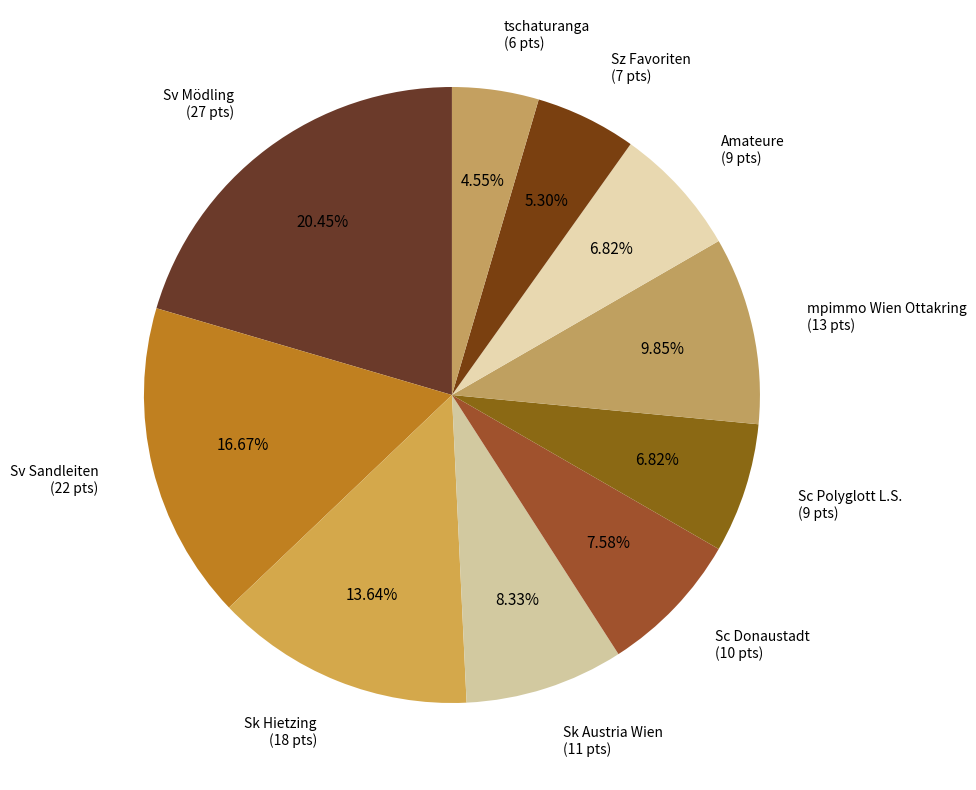

What is the largest slice in the pie chart?

Sv Mödling